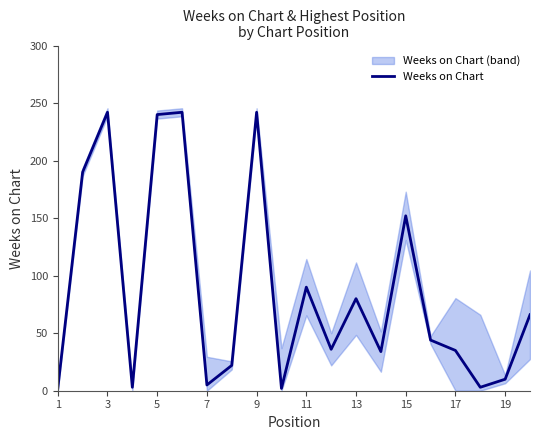

Reading left to right, list all the values displayed in this chart.

2	190	242	3	240	242	5	22	242	2	90	36	80	34	152	44	35	3	10	66